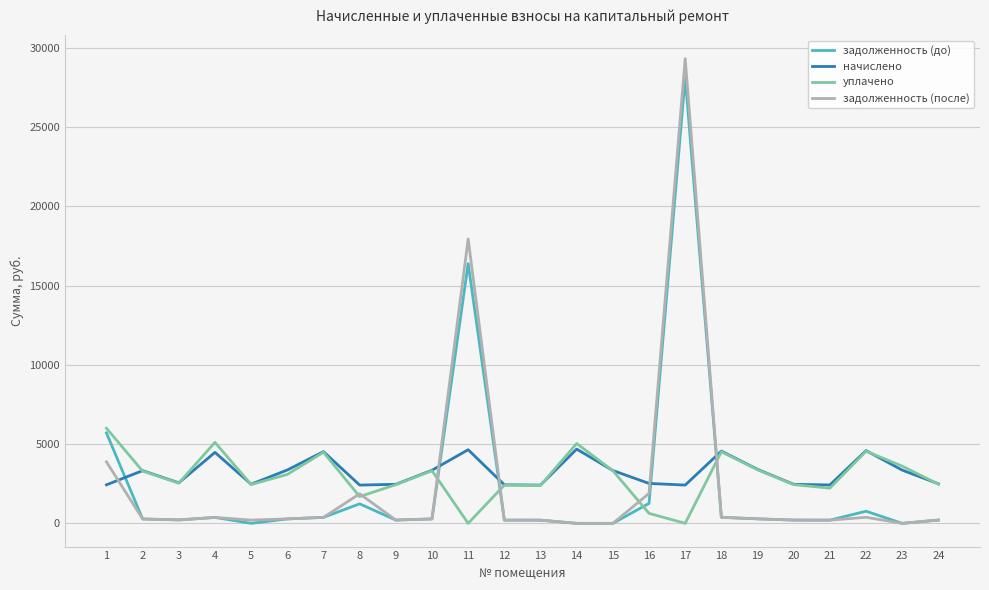

The начислено series shows 3404.6 at 19. True or false?

True